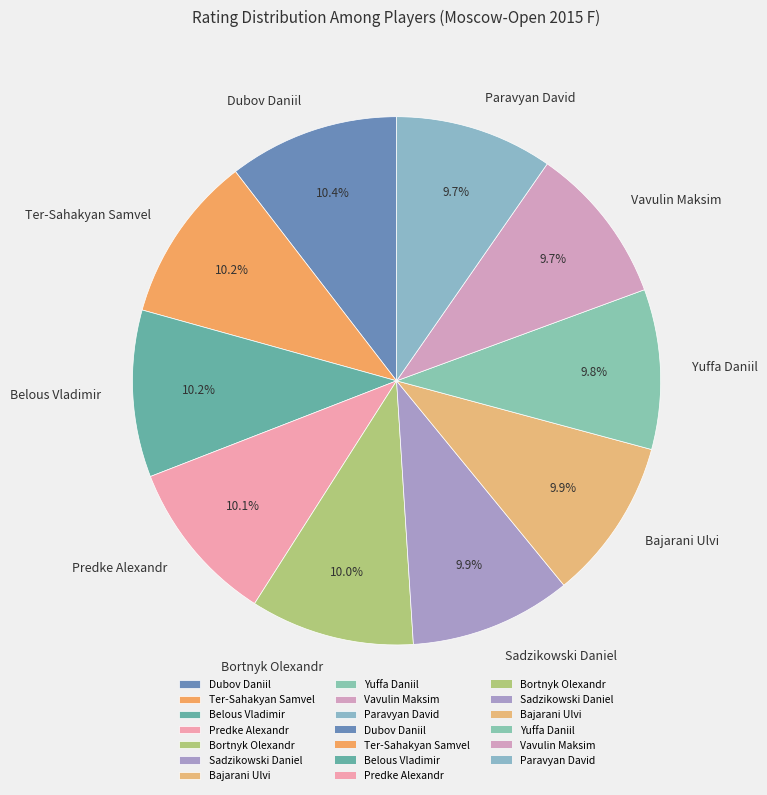

What percentage do Bortnyk Olexandr and Paravyan David together represent?

19.7%